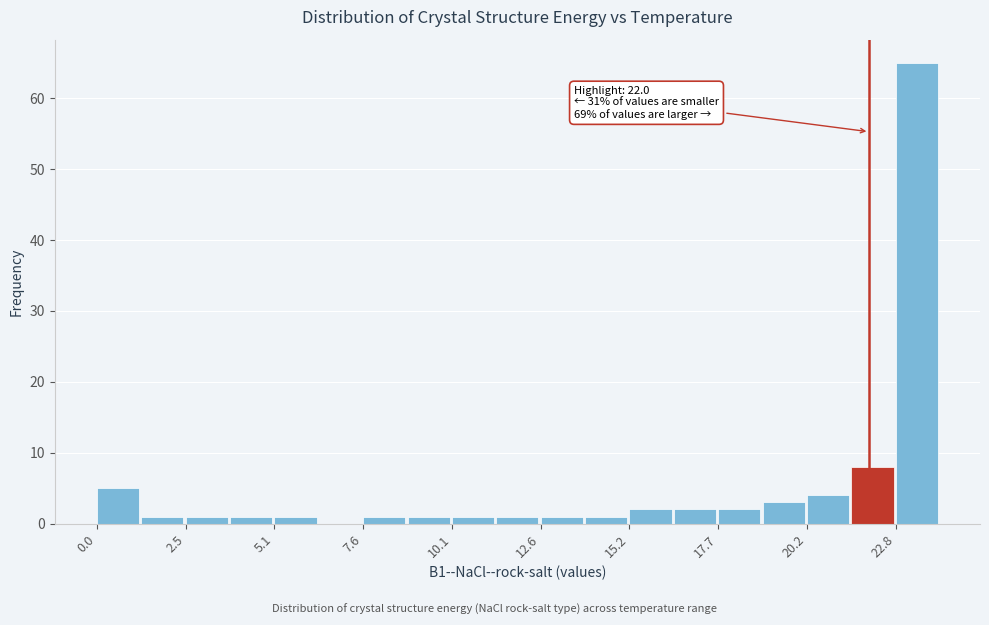

Read against the x-axis, roughly where is the centre of the tallest bar?

23.5